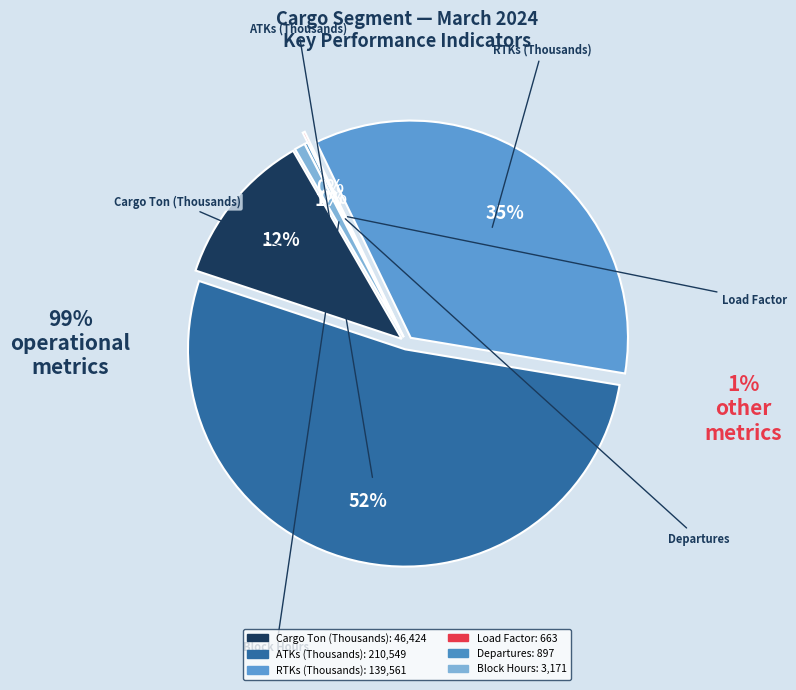

What is the ratio of the value at ATKs (Thousands) to the value at Departures?

234.7